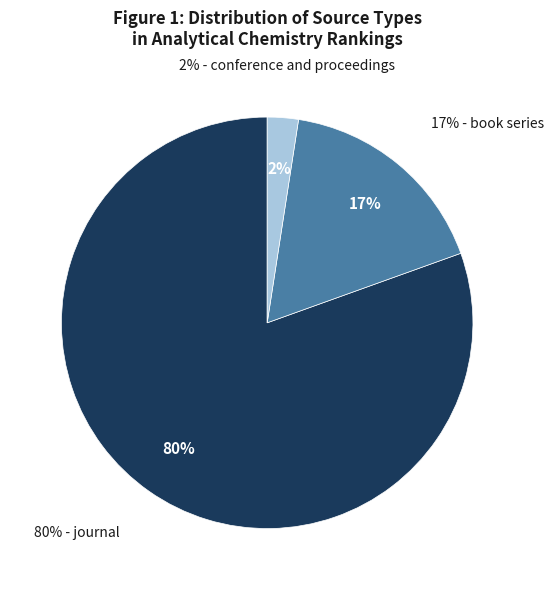

Which slice is the smallest?

conference and proceedings